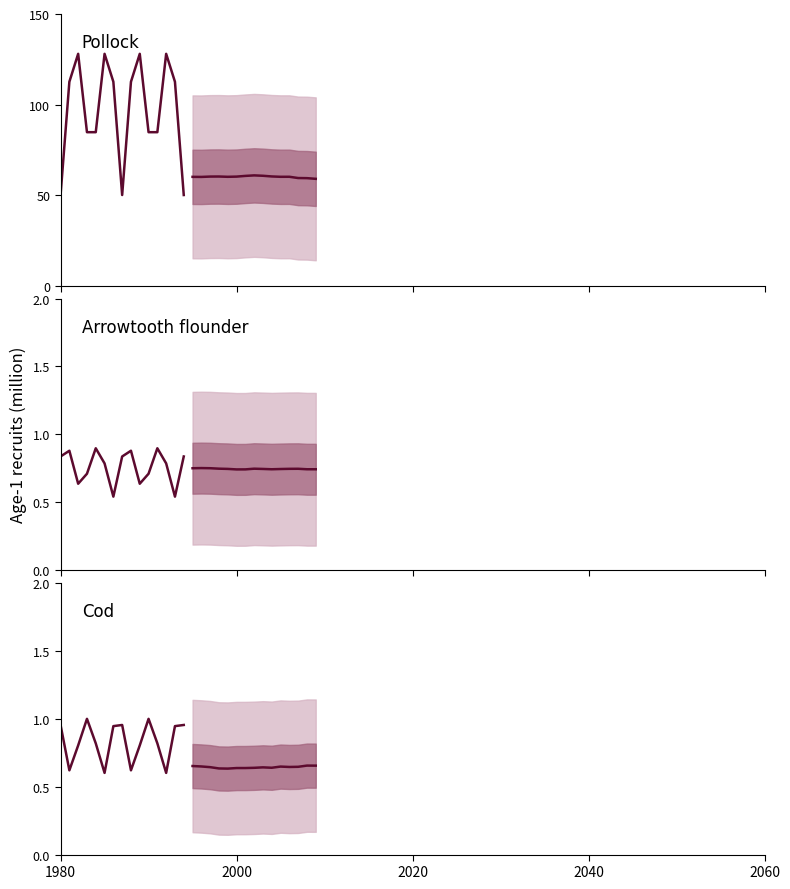

What is the highest value of the col_1 (historical) series?

1.0